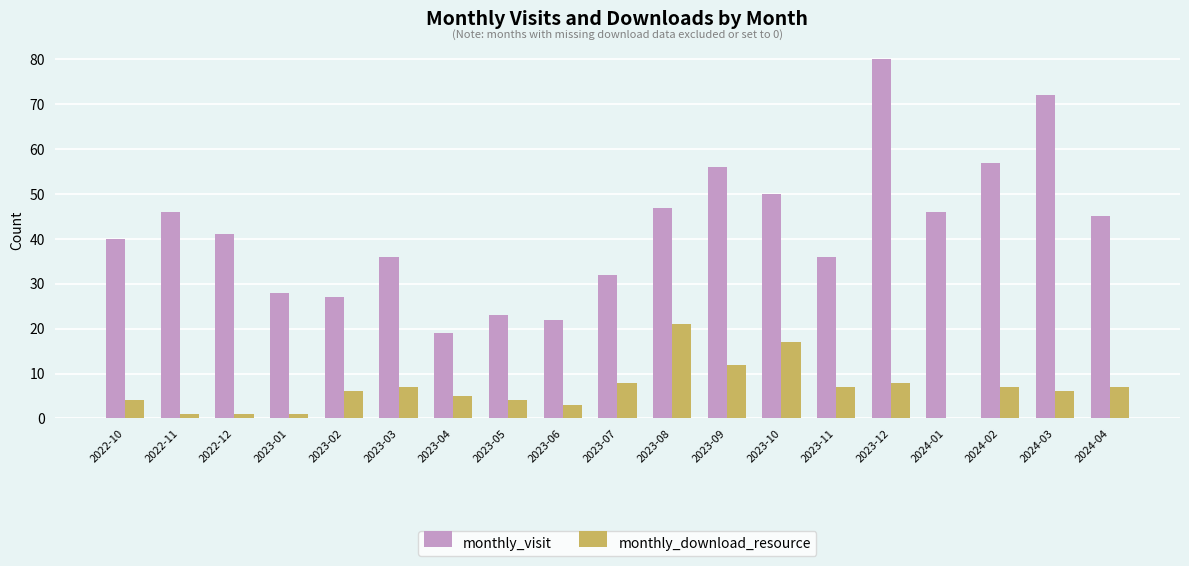

How many categories are shown in the chart?

19